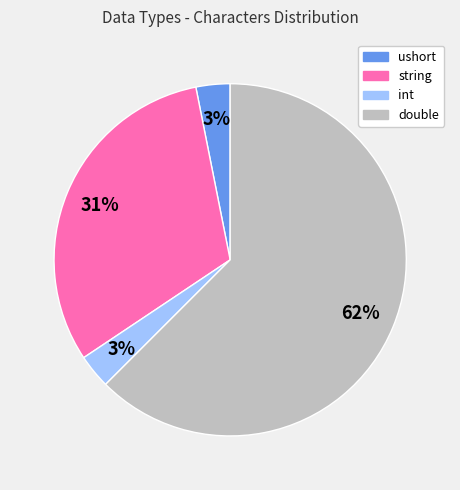

Is it true that double is 1% of the pie?

False